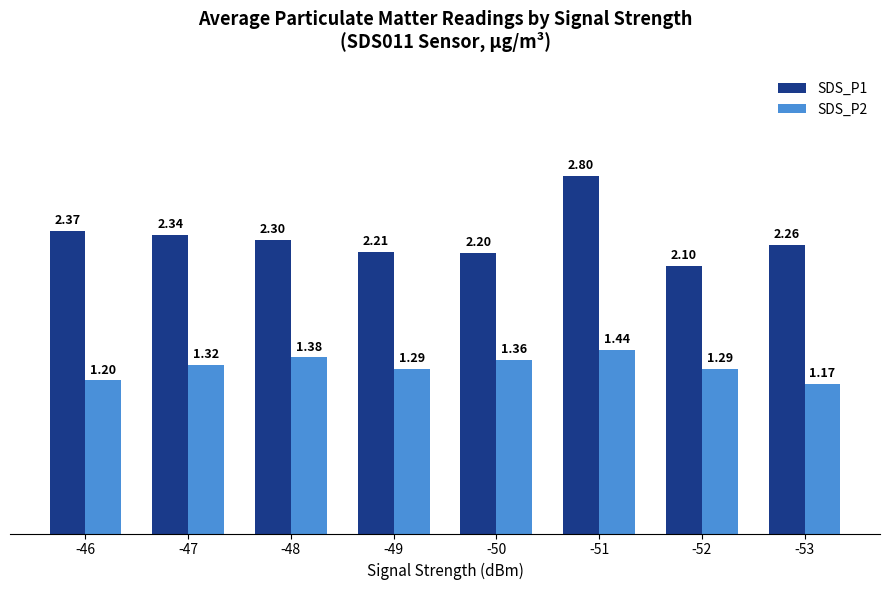

Is it true that SDS_P1 equals 0.6 at -50?

False